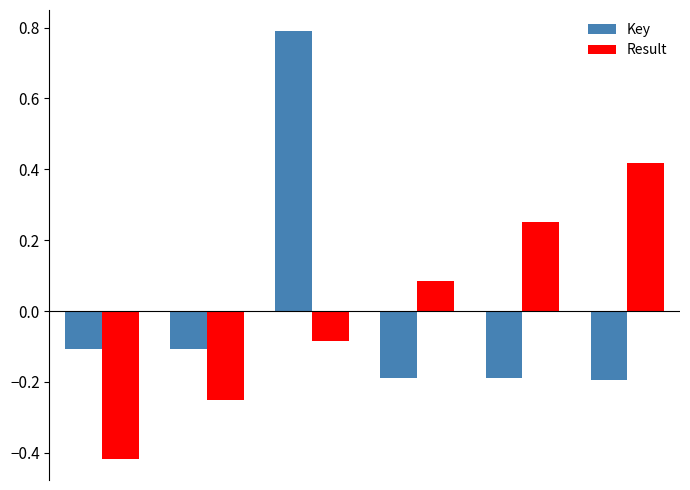

Which series has the largest range (max minus min)?

Key